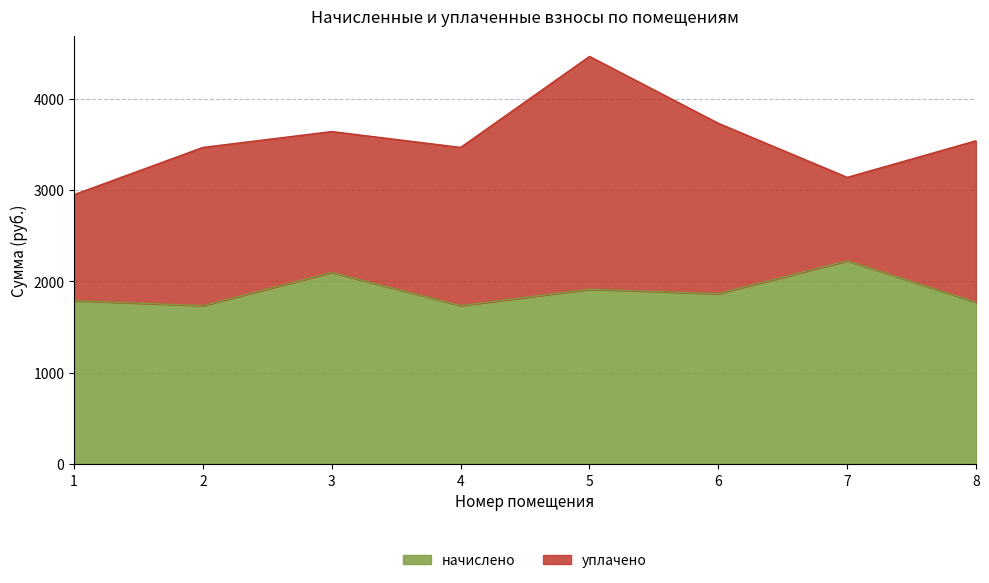

At which label does the data first exceed 1866?

3